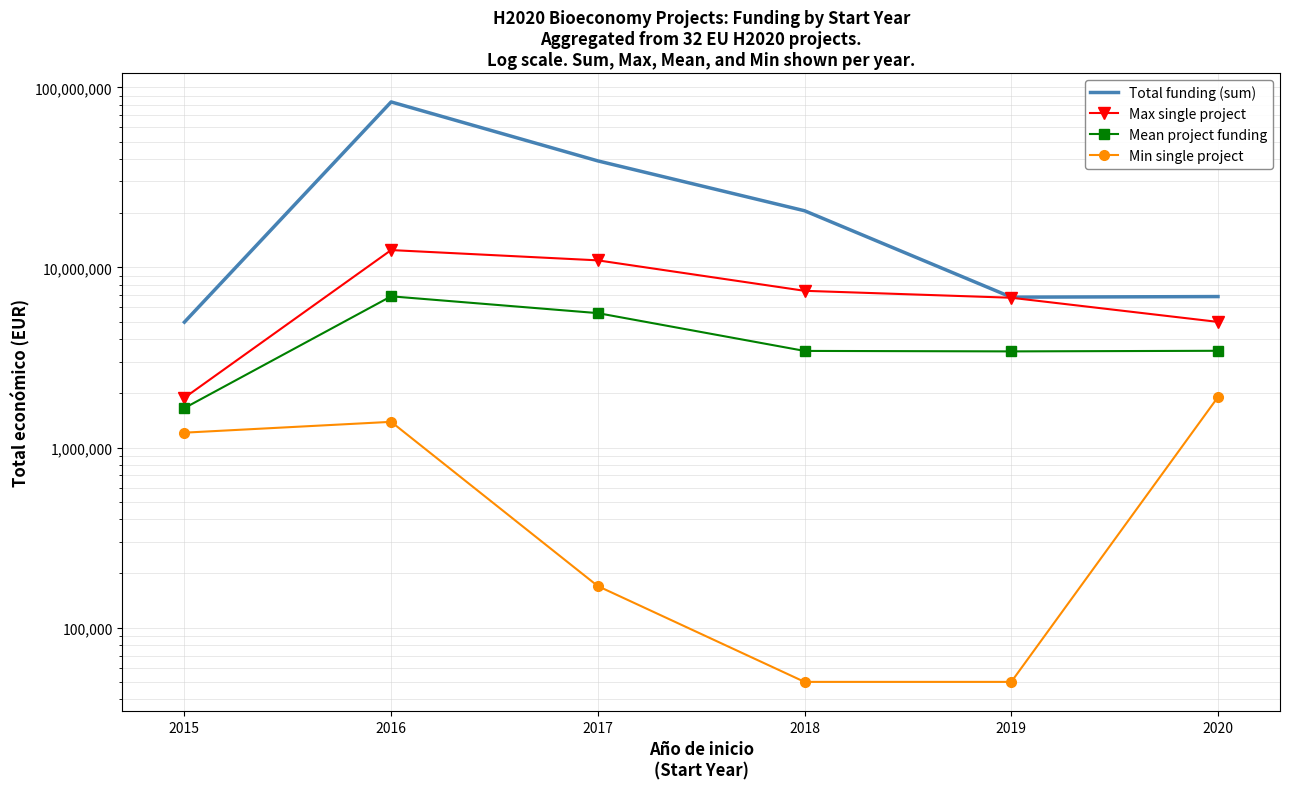

List the labels in order of Total funding (sum) value, smallest first.

2015, 2019, 2020, 2018, 2017, 2016